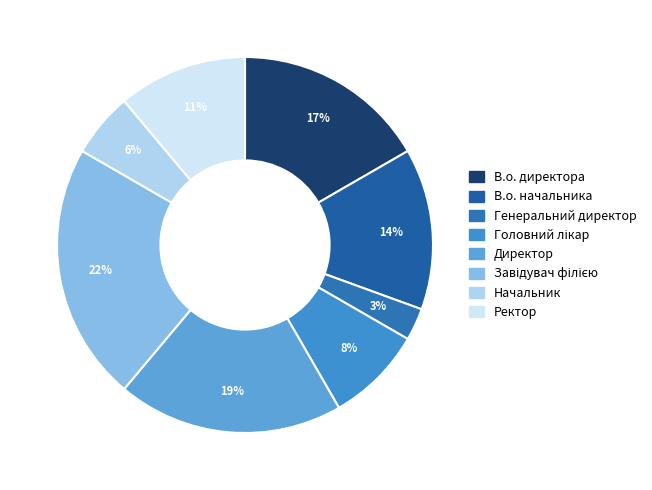

Which category has the smallest portion of the pie?

Генеральний директор